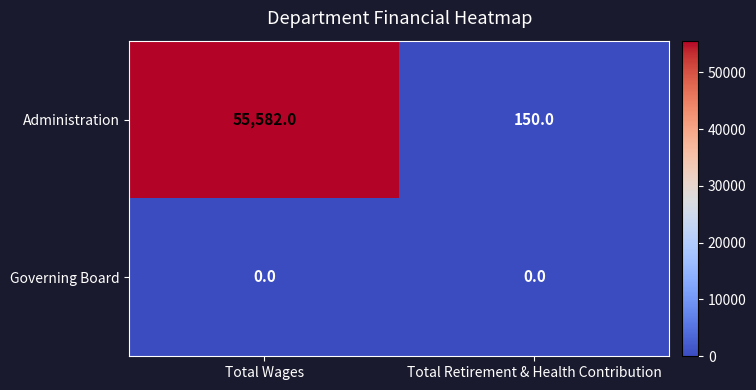

At which category is the sum across all series the highest?

Total Wages